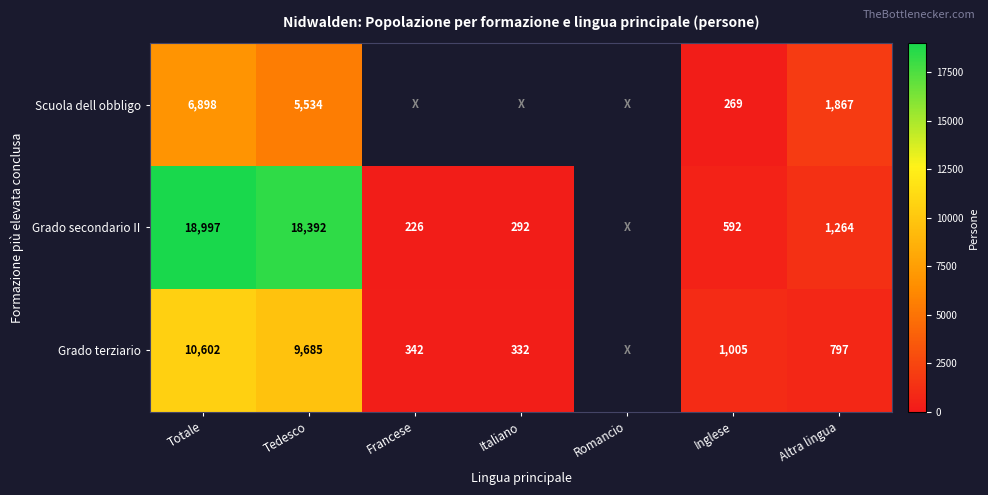

The Grado secondario II series shows 936.9 at Inglese. True or false?

False